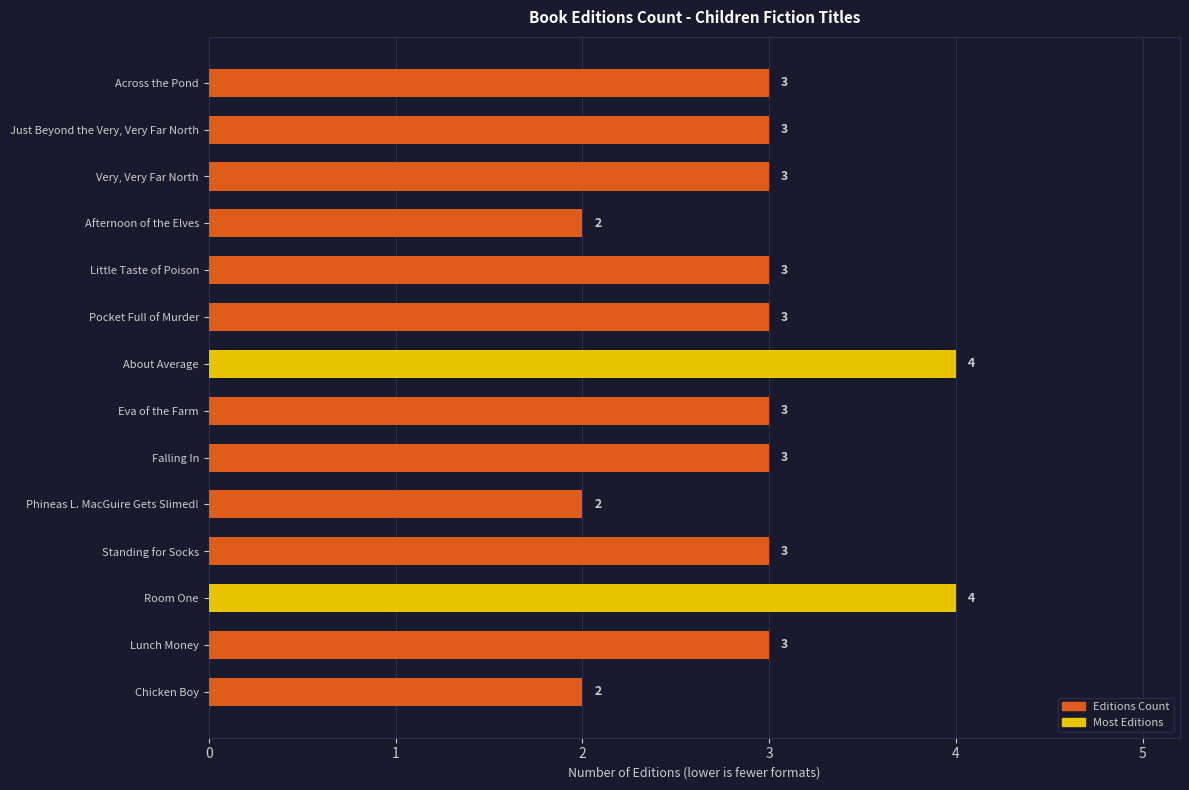

Approximately how many times larger is the value at Chicken Boy compared to Very, Very Far North?

0.7